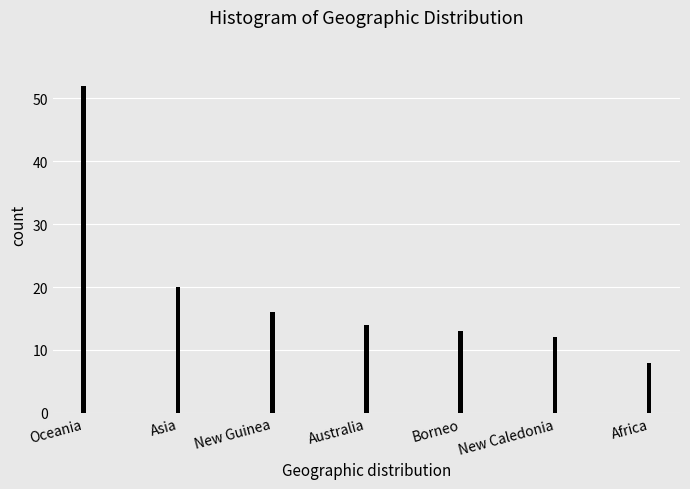

Are the bars grouped side by side (vs. stacked)?

No